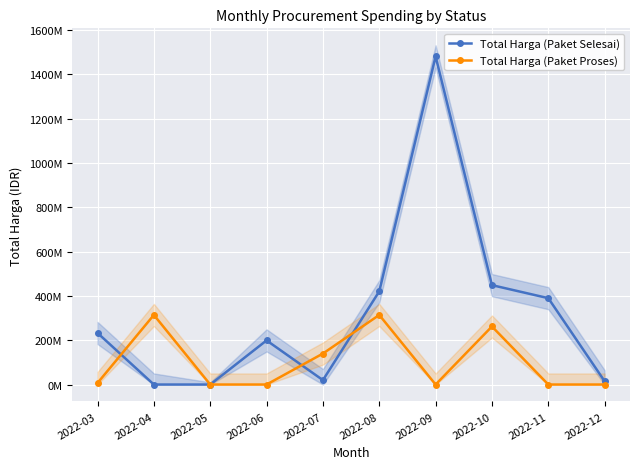

Is it true that Total Harga (Paket Proses) equals 530751120 at 2022-04?

False